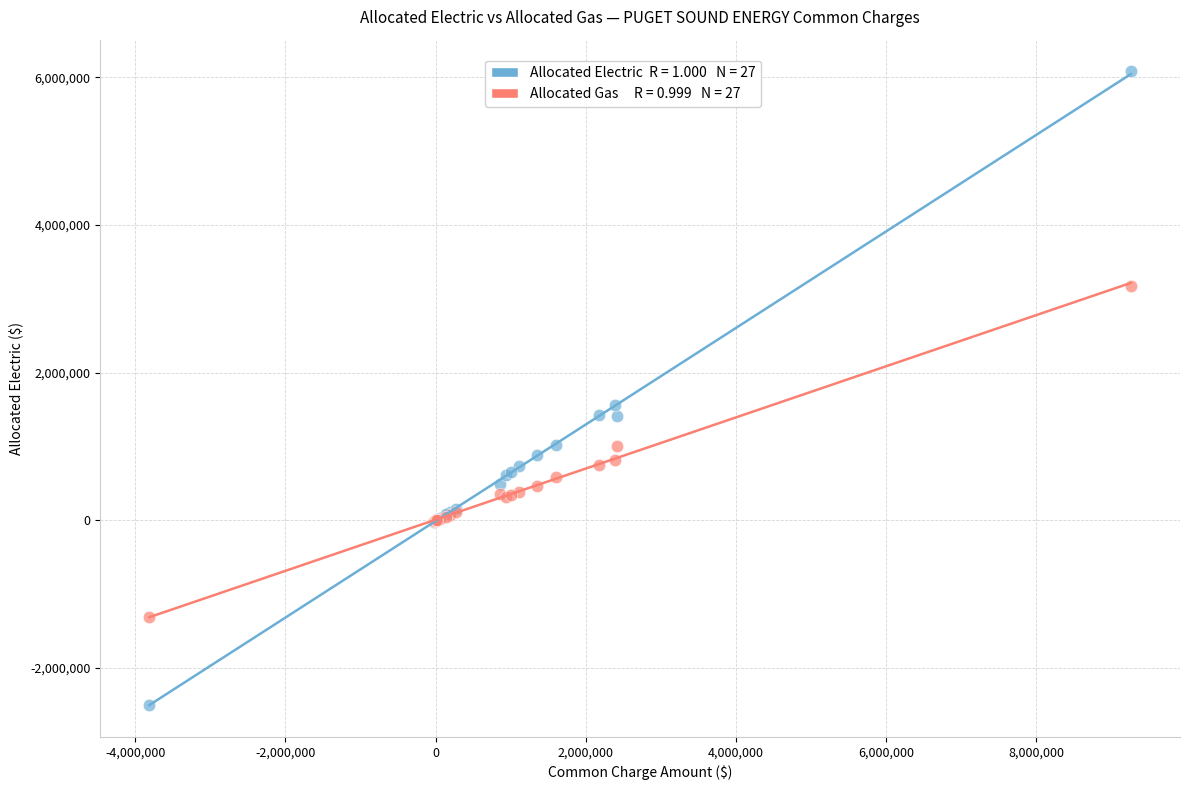

Across all series, what Y value is closest to 1788734?

1565545.8